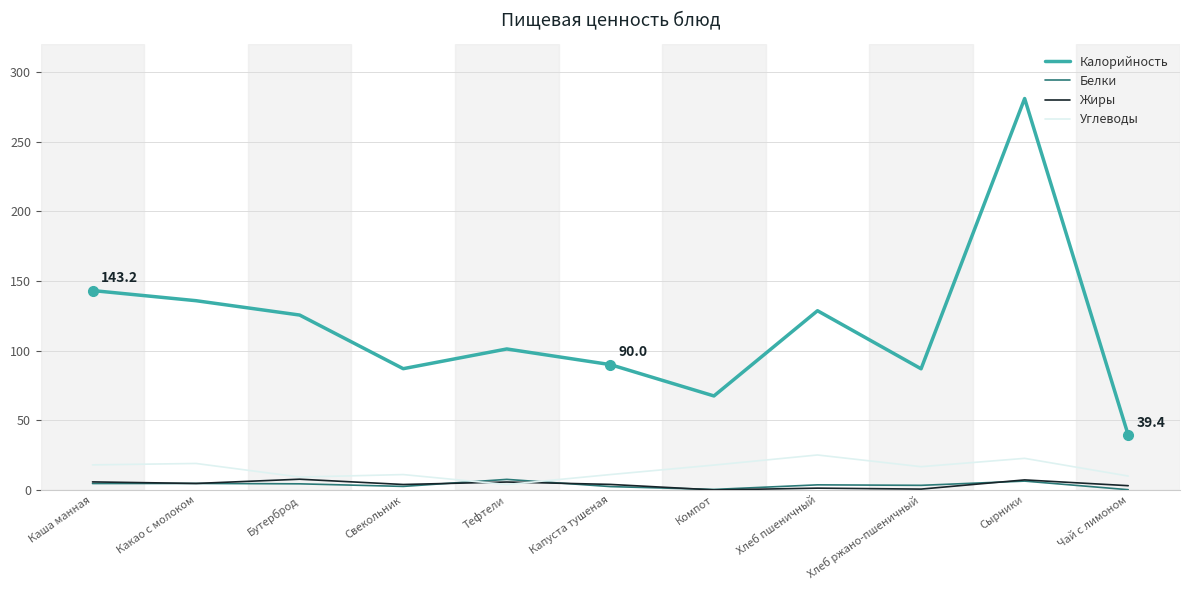

True or false: Жиры and Калорийность intersect in this chart.

False